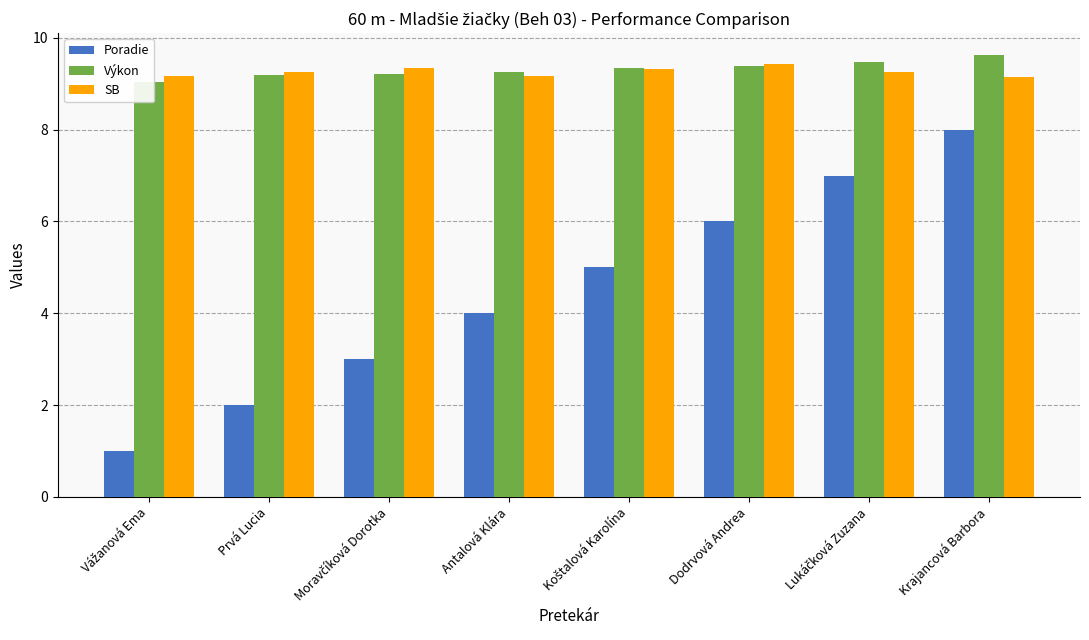

What is the spread (max minus min) of values at Vážanová Ema?

8.2